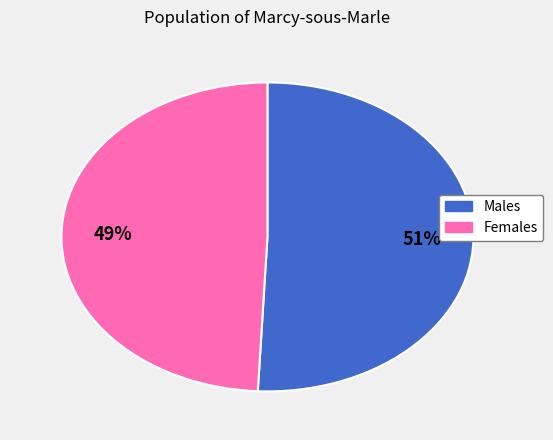

Does any single category account for the majority?

Yes